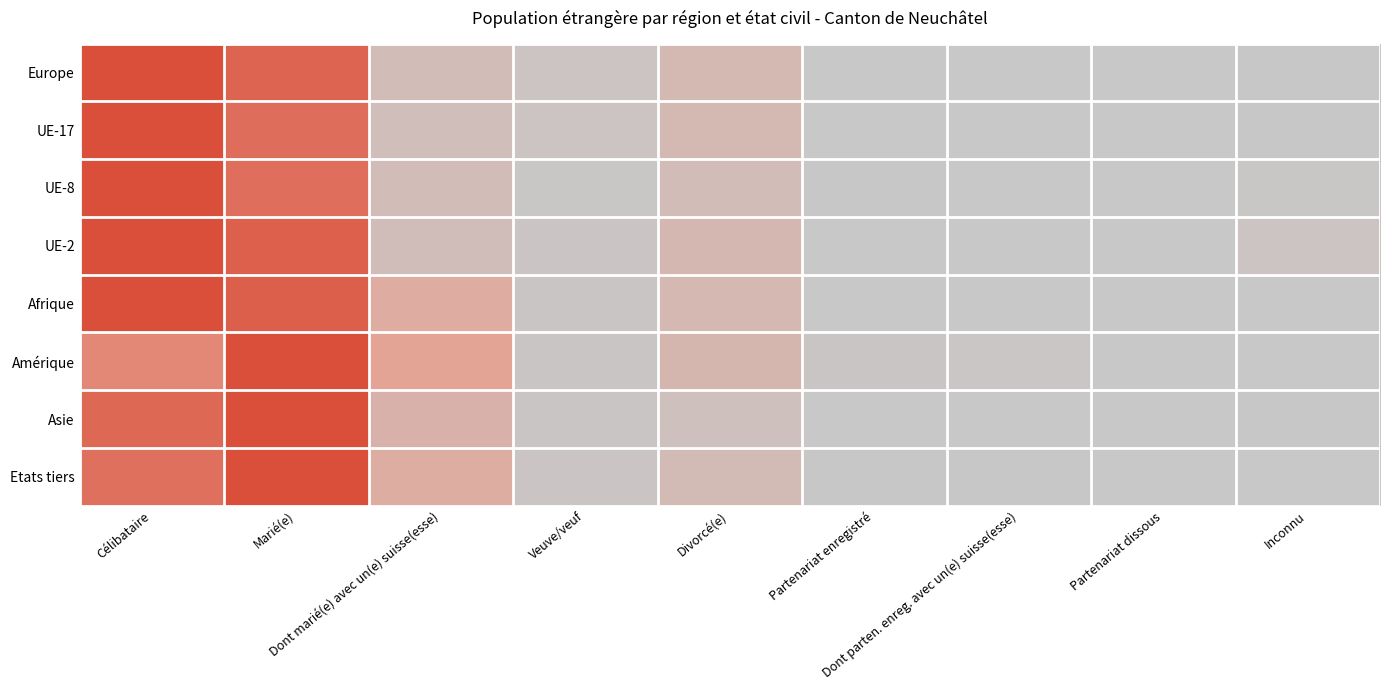

At how many categories does at least one series exceed 0?

9